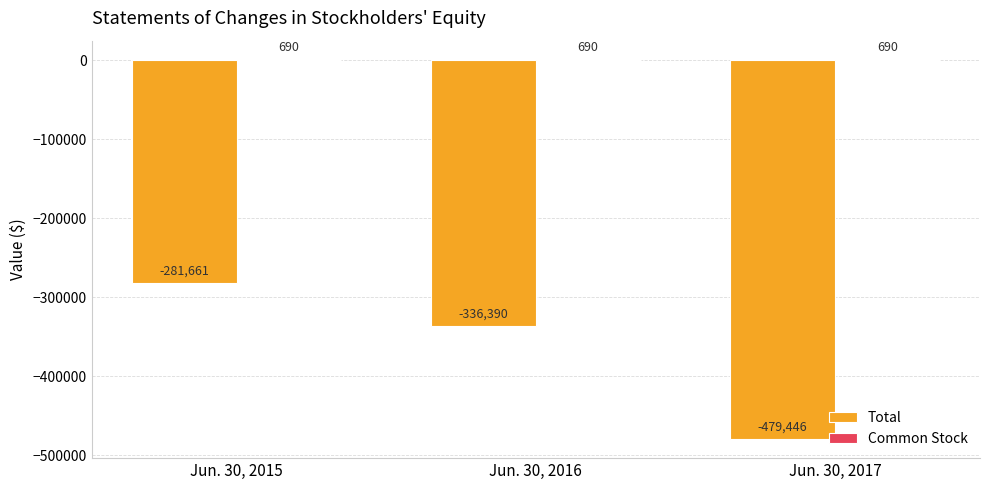

At which label is Total closest to -380553?

Jun. 30, 2016